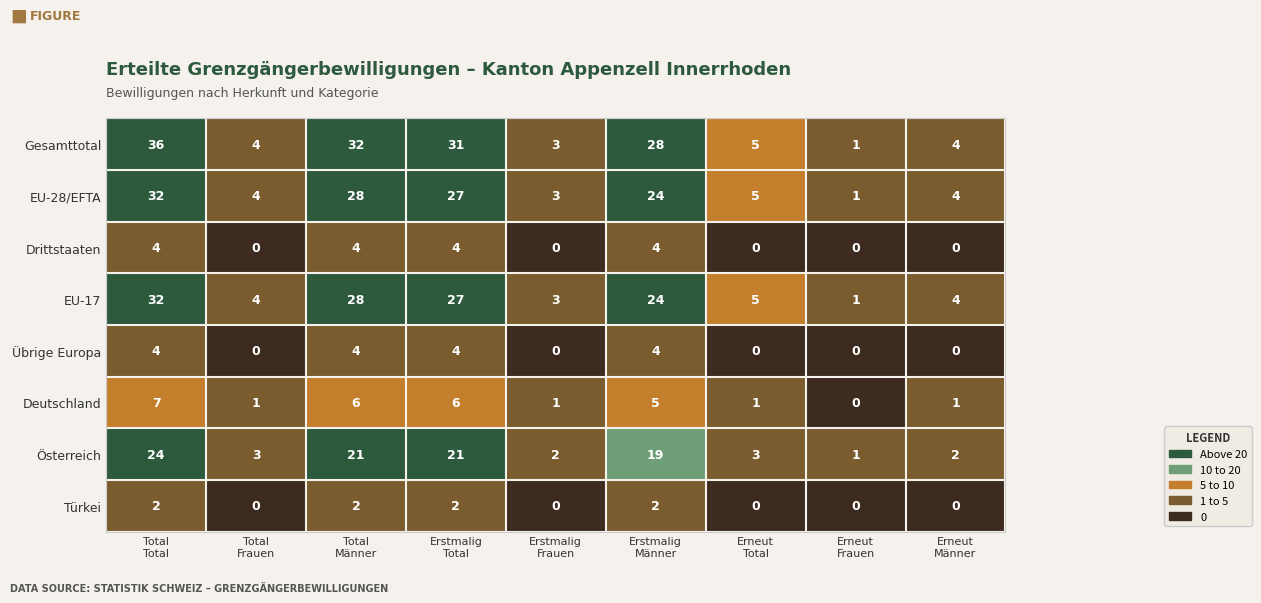

What is the average value of the Gesamttotal series?

16